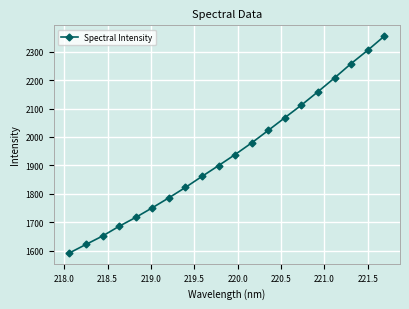

What is the minimum value shown in the chart?

1592.2